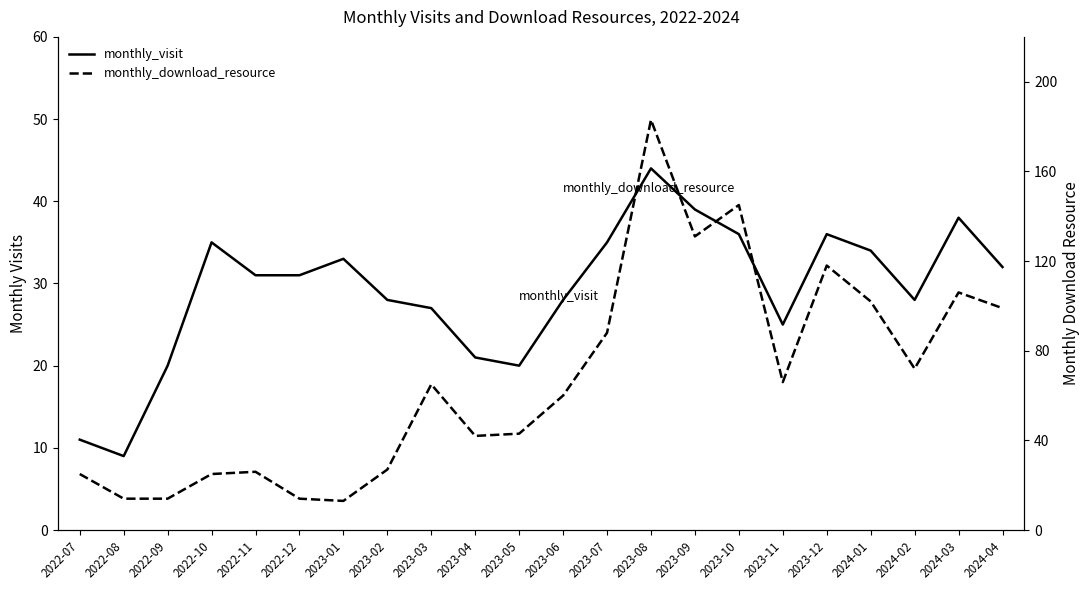

True or false: monthly_download_resource has more than 2 interior local peaks.

True